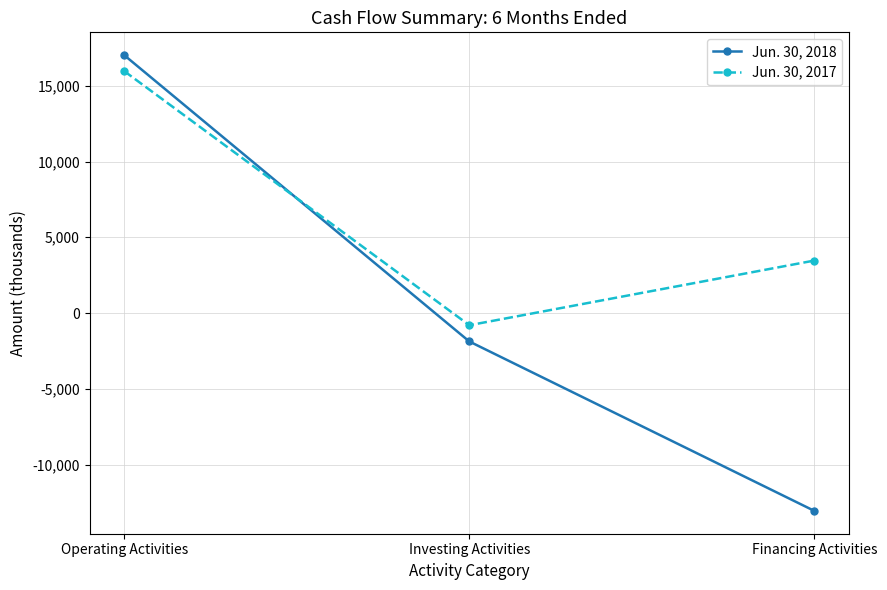

What is the total value across all series at Operating Activities?

32983